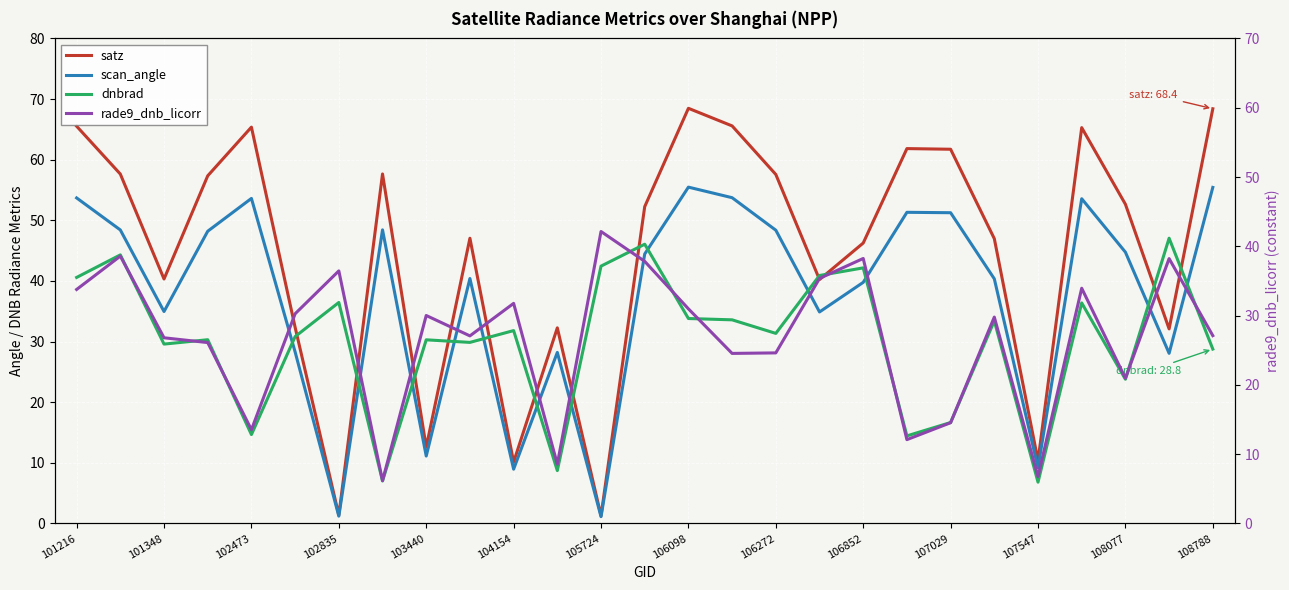

Which series has the widest spread of values?

satz